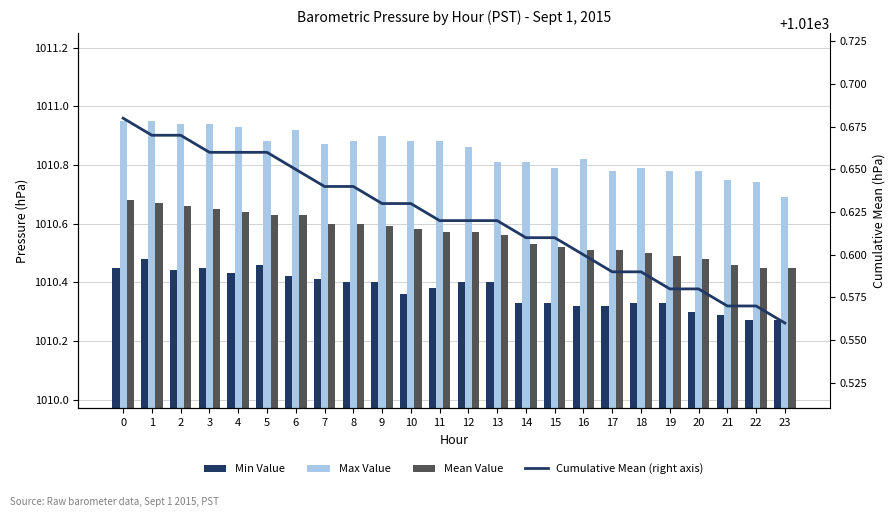

What is the value of the Min Value bar at the 12th from the left?

1010.4